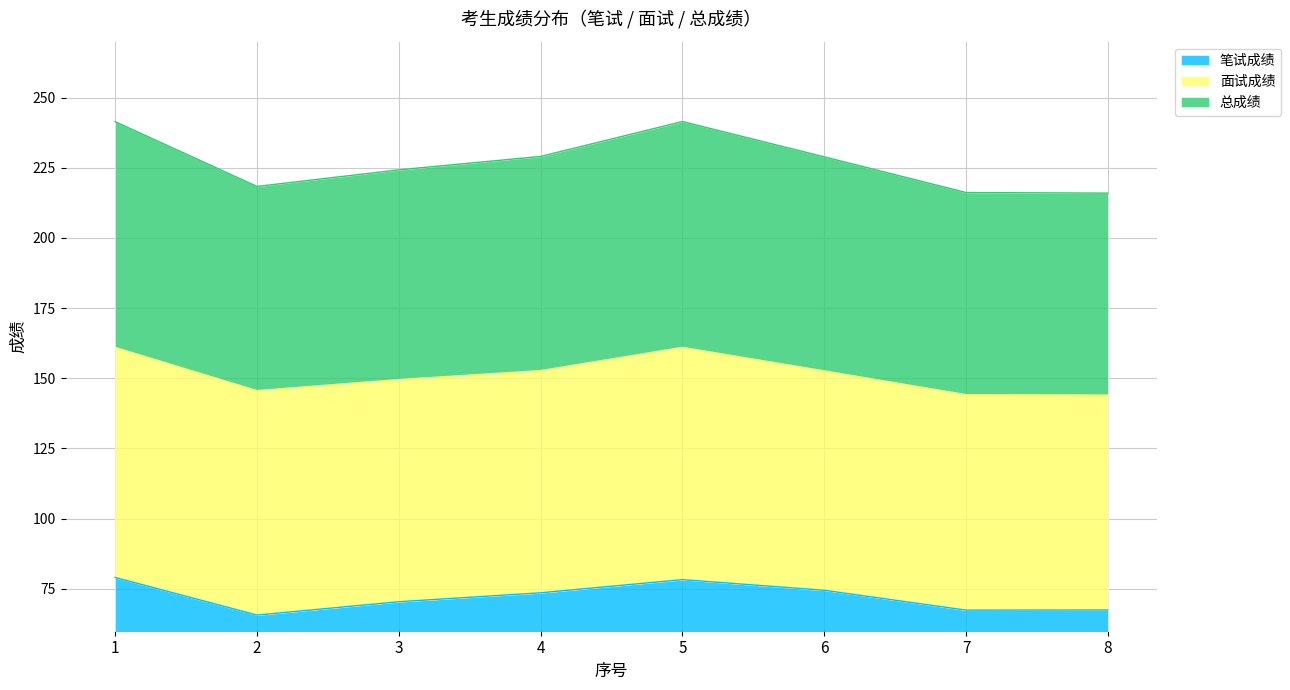

What is the value of the 笔试成绩 point at the 4th from the left?

73.5